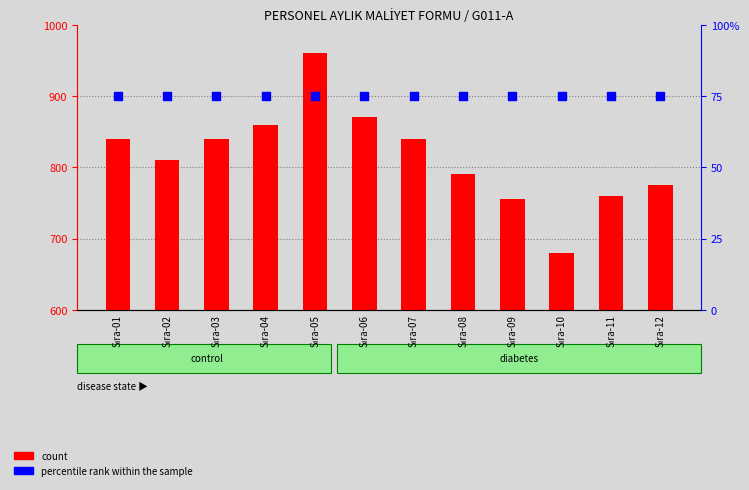

Which series has the largest Y range (max minus min)?

count